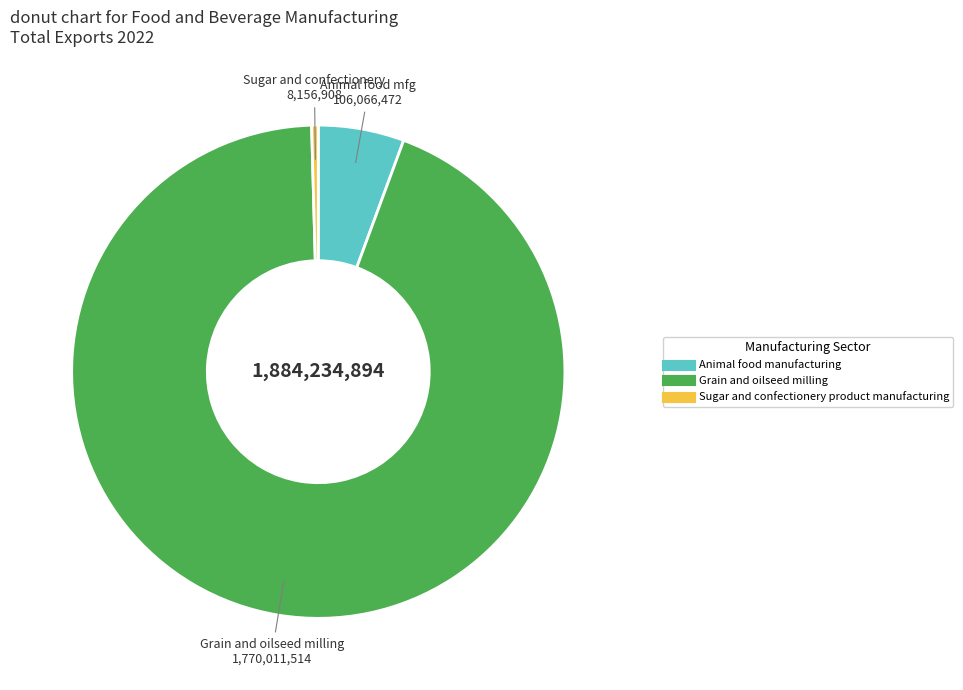

Is there any slice that represents more than half of the pie?

Yes